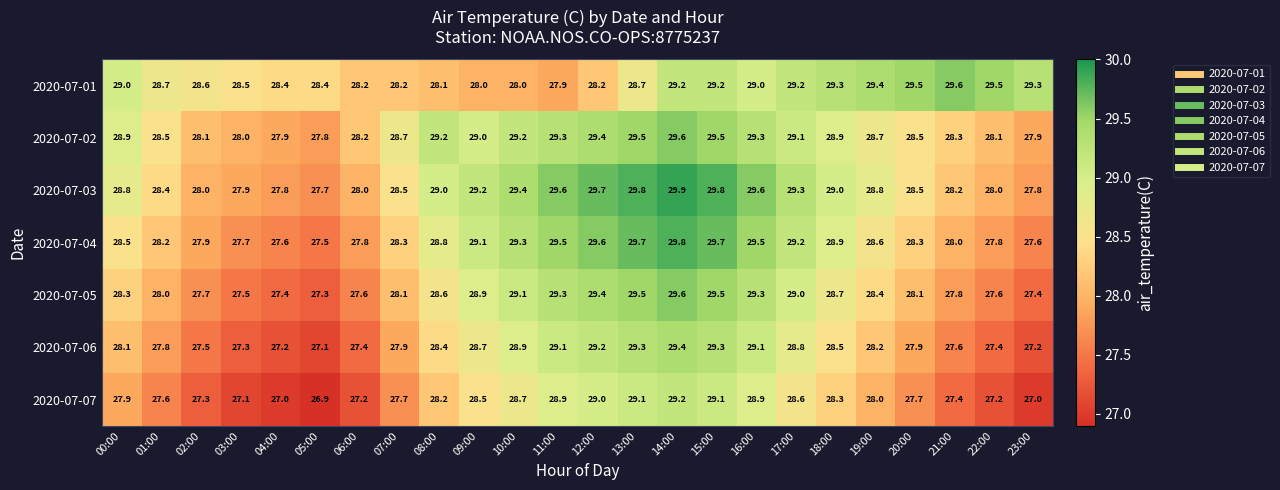

At which label does 2020-07-01 reach its minimum?

11:00